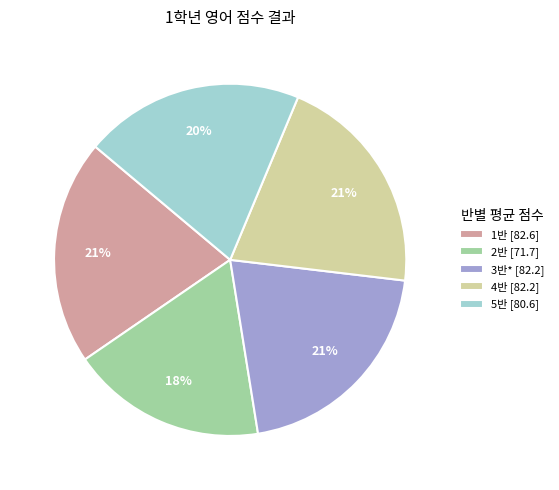

True or false: 5반 [80.6] accounts for 26% of the total.

False